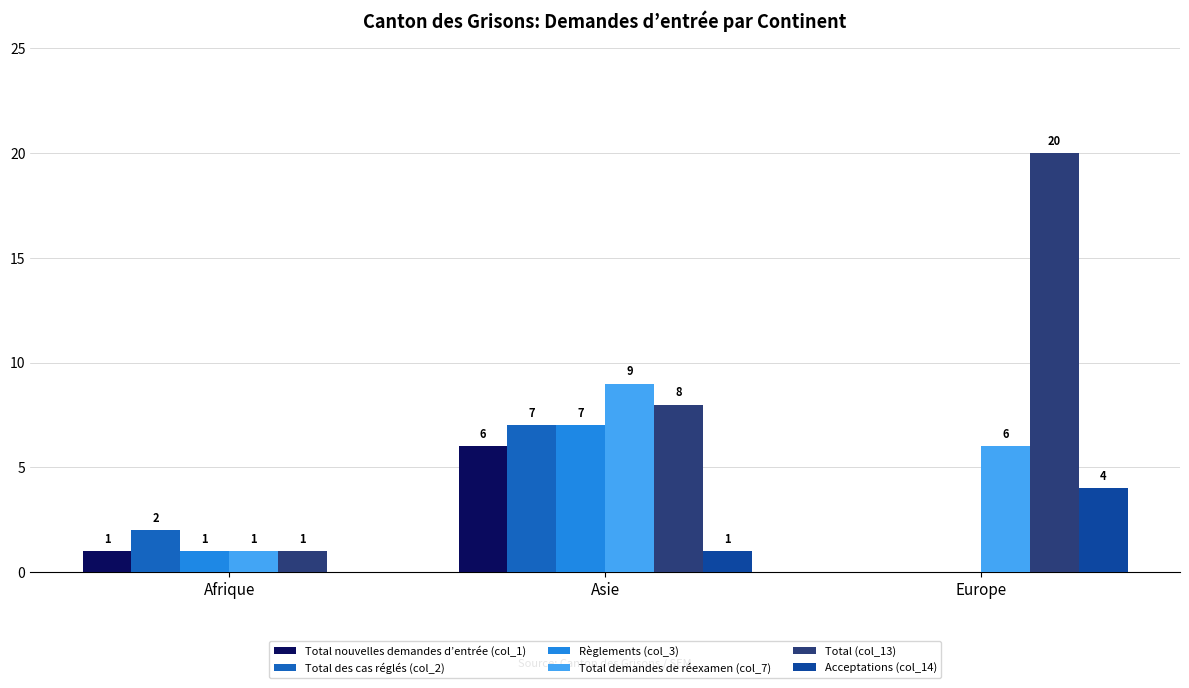

Which series changed the most between Asie and Europe?

Total (col_13)